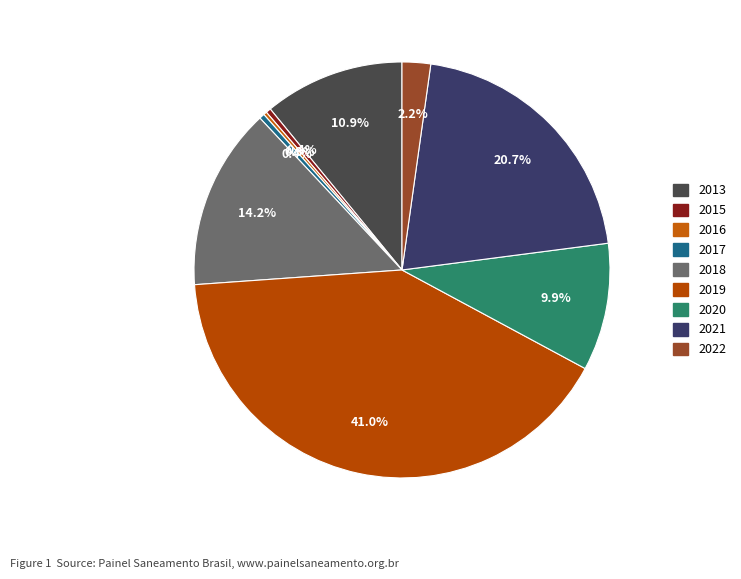

To the nearest percent, what portion does 2021 represent?

21%